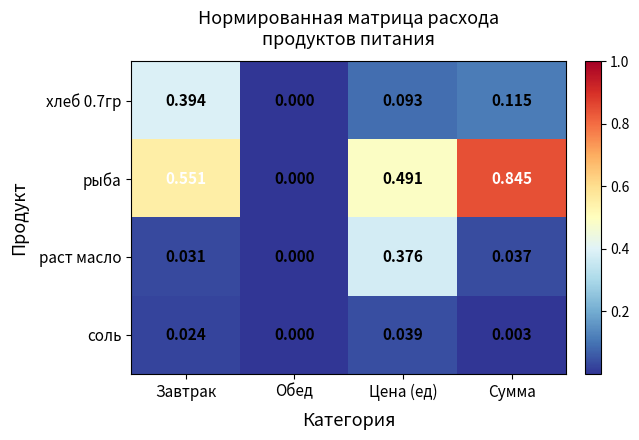

How many values in соль are above zero?

3